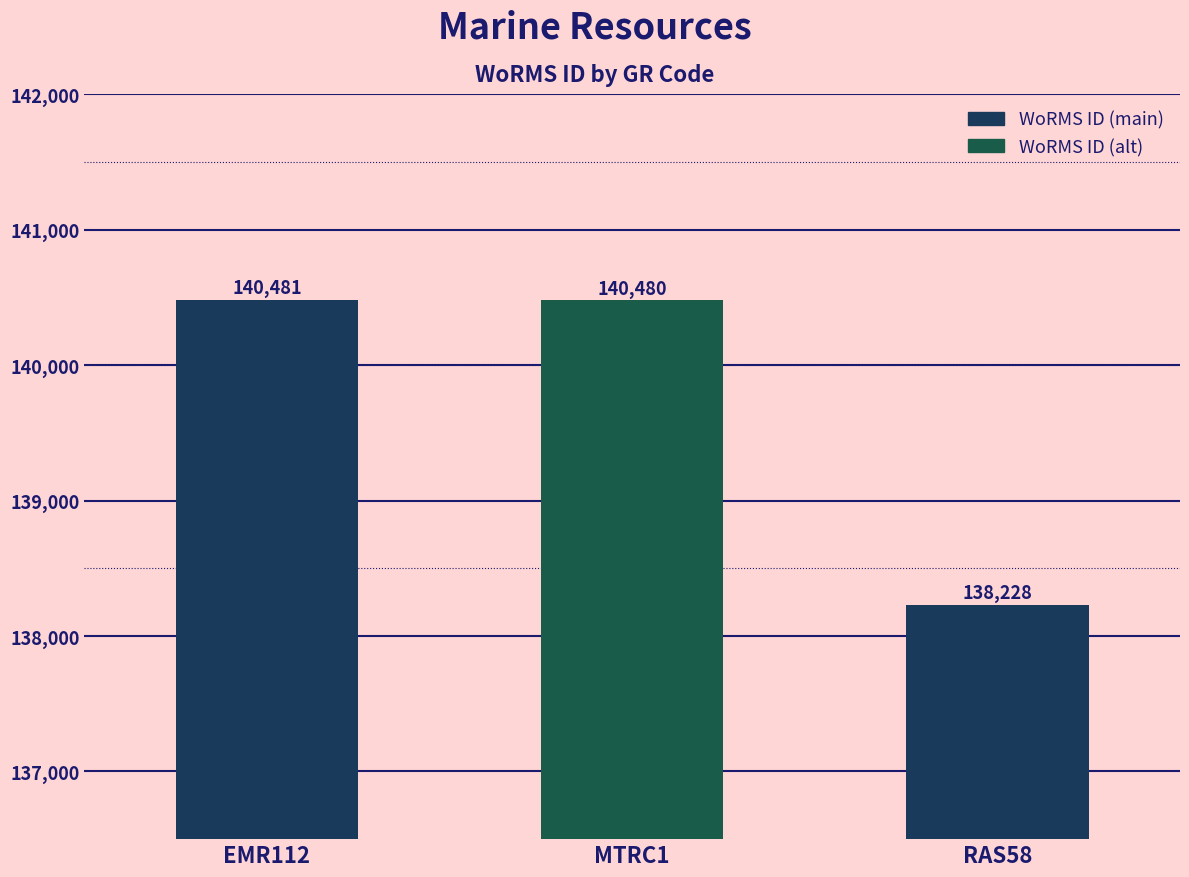

What is the smallest value displayed?

138228